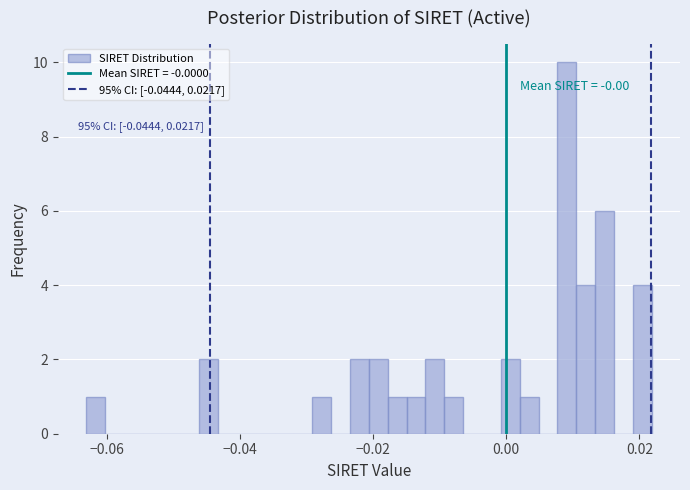

Read against the x-axis, roughly where is the centre of the tallest bar?

0.010